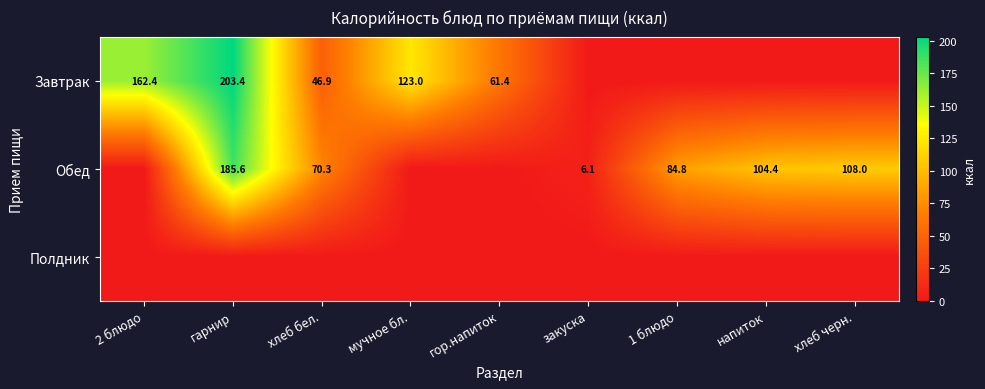

The value of Завтрак at хлеб бел. is 26.8. True or false?

False